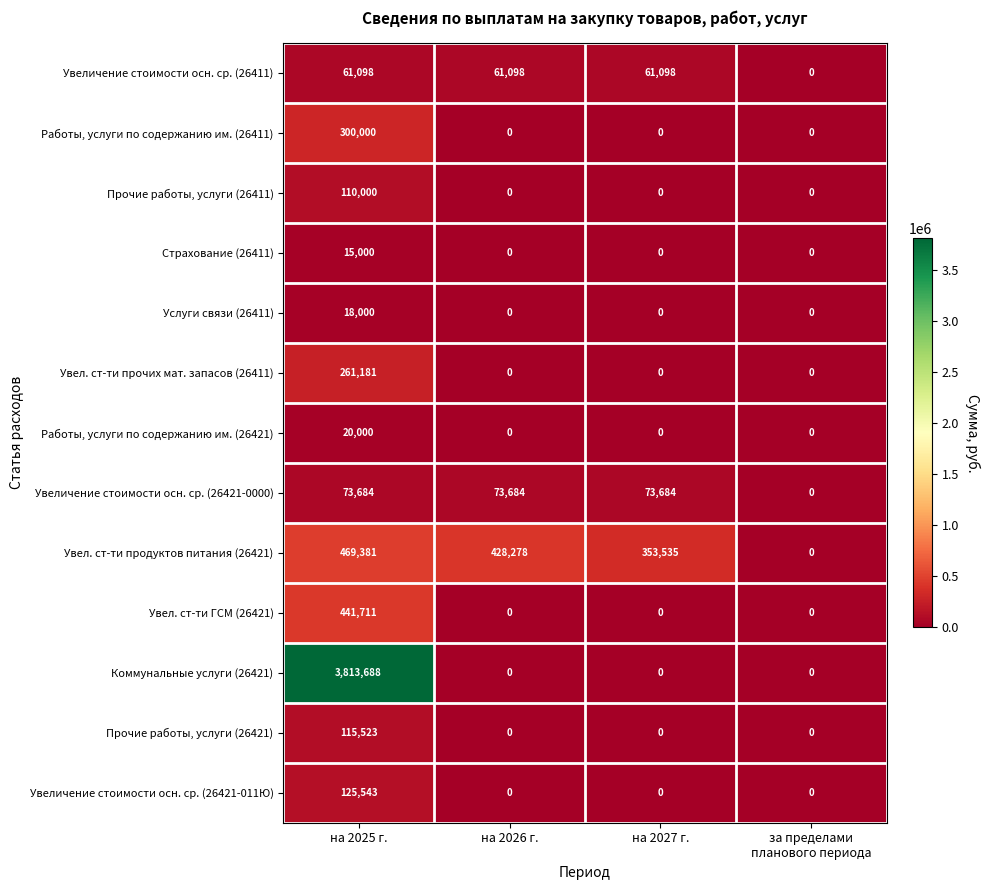

How many categories are shown in the chart?

4